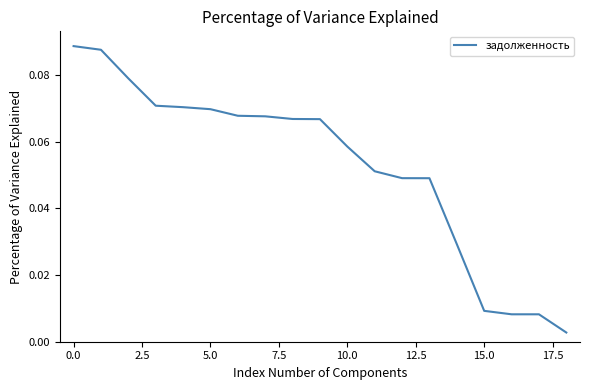

Is this an area chart (filled region under the line)?

No